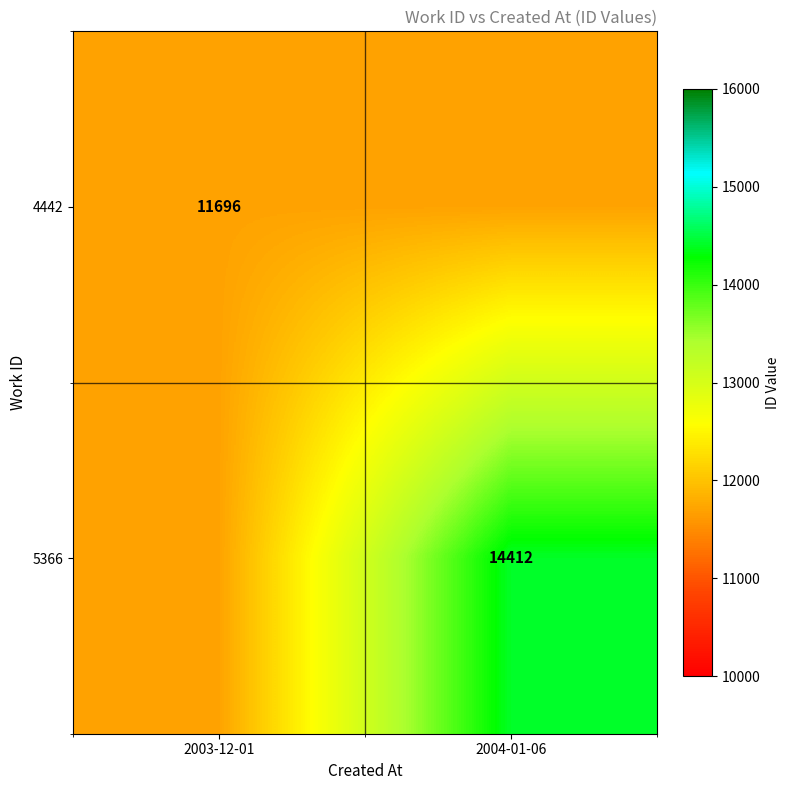

The 4442 series shows 4324 at 2003-12-01. True or false?

False